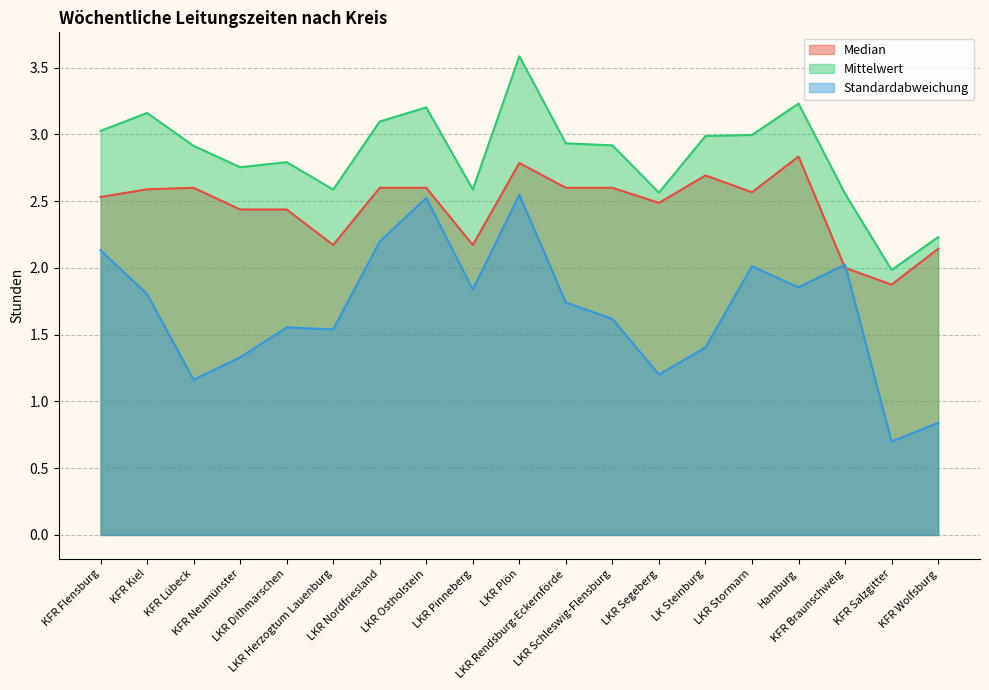

Which category has the highest value across all series?

LKR Plön